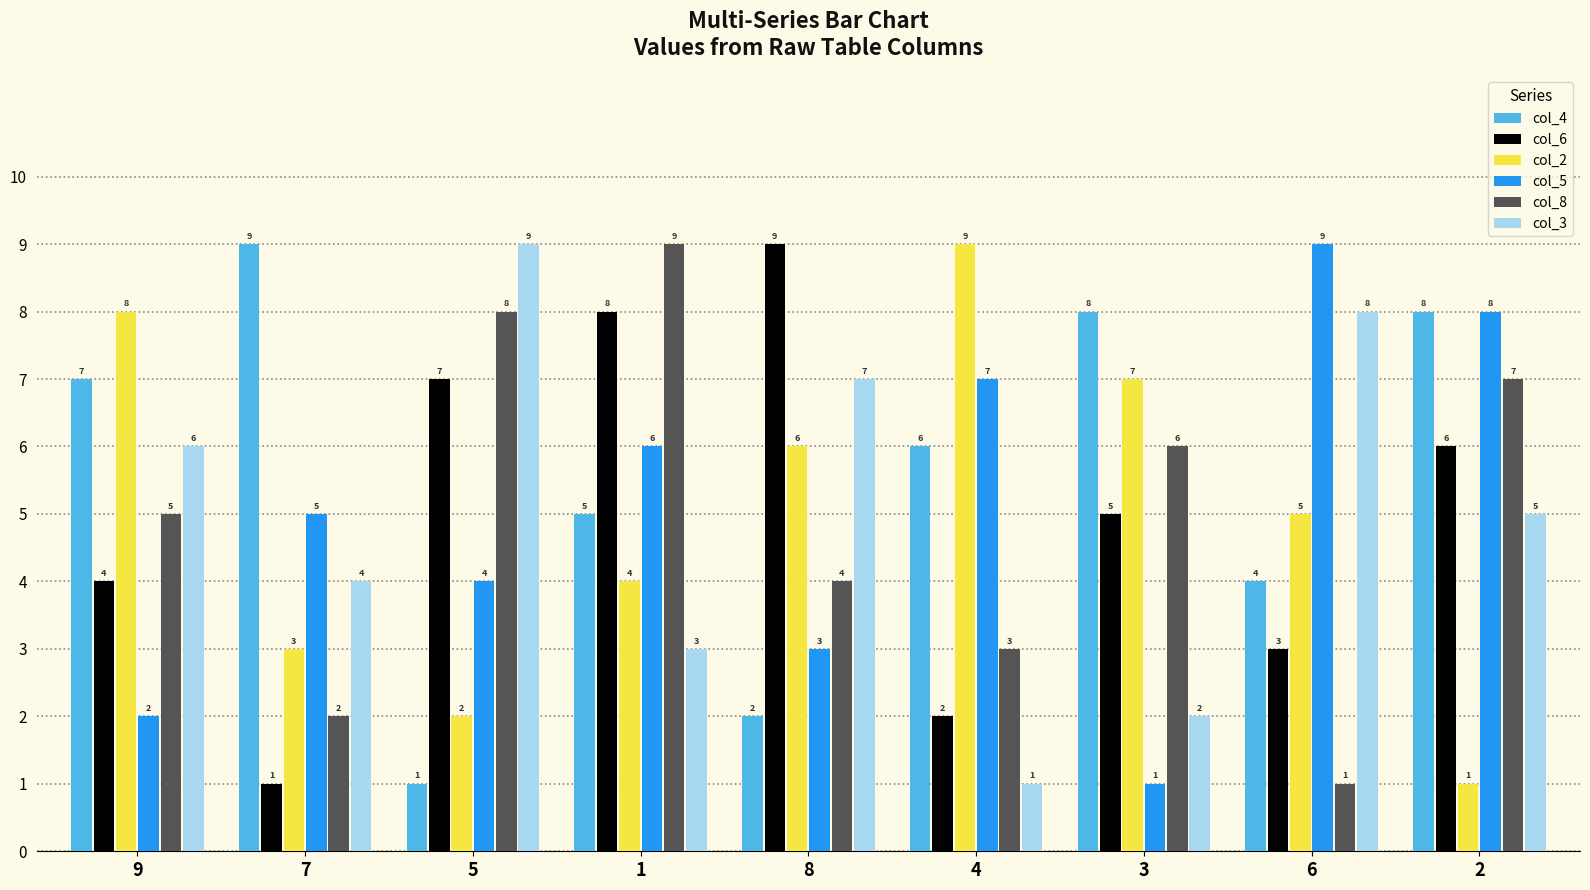

The col_8 series shows 7 at 8. True or false?

False